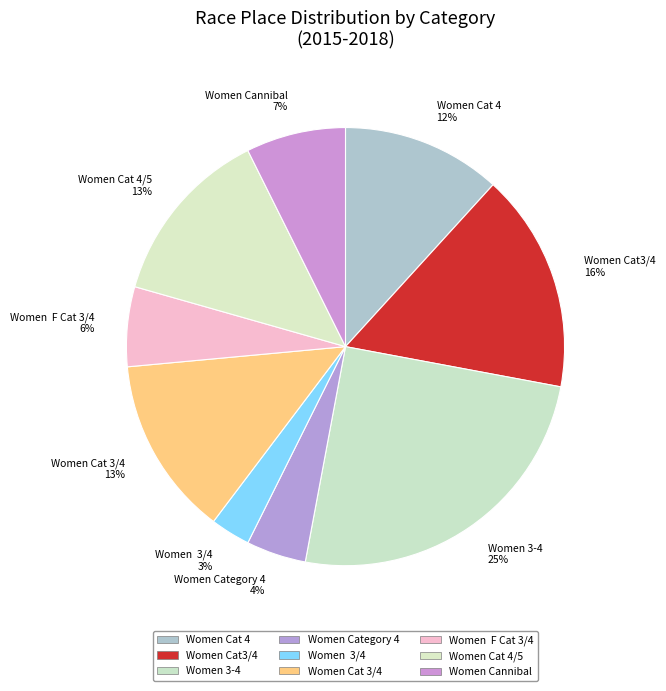

Is it true that Women Cat 4/5 13% is 24% of the pie?

False